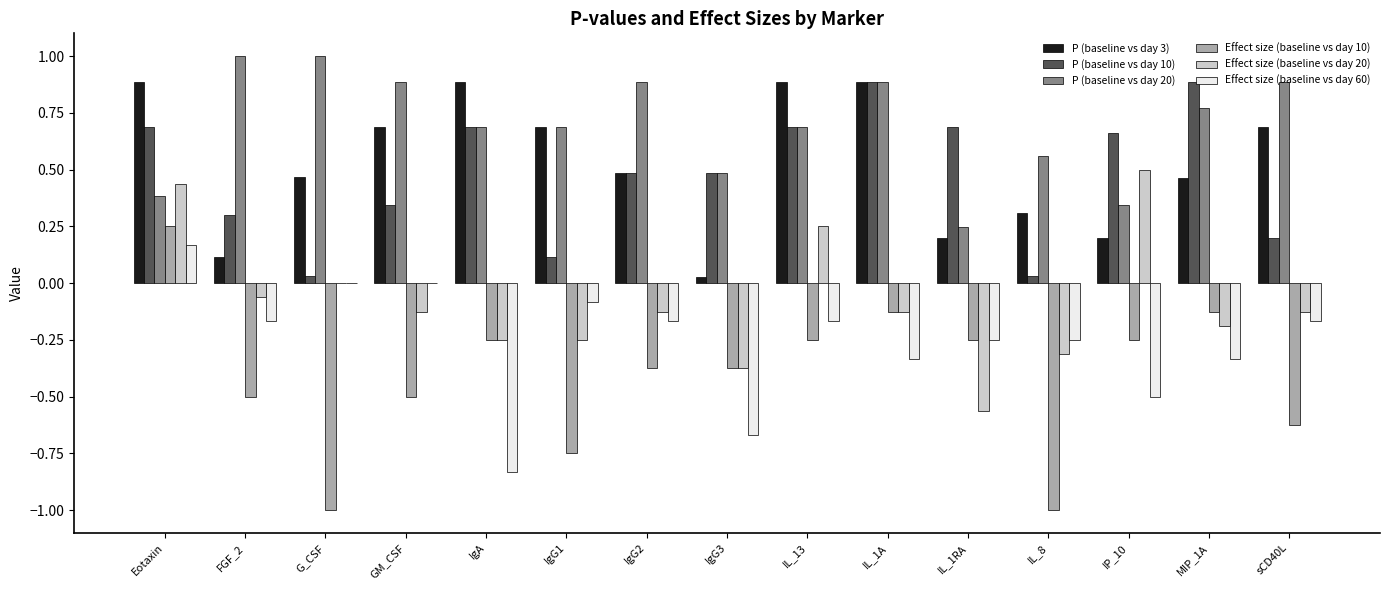

What is the maximum value for P (baseline vs day 3)?

0.9